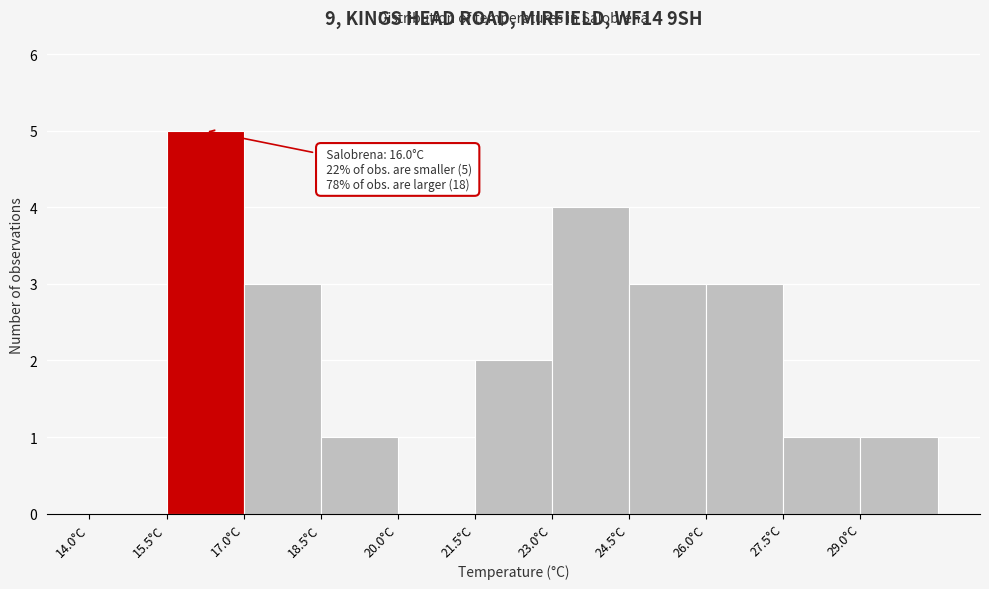

Which range on the x-axis has the tallest bar?

15.5 to 17.0